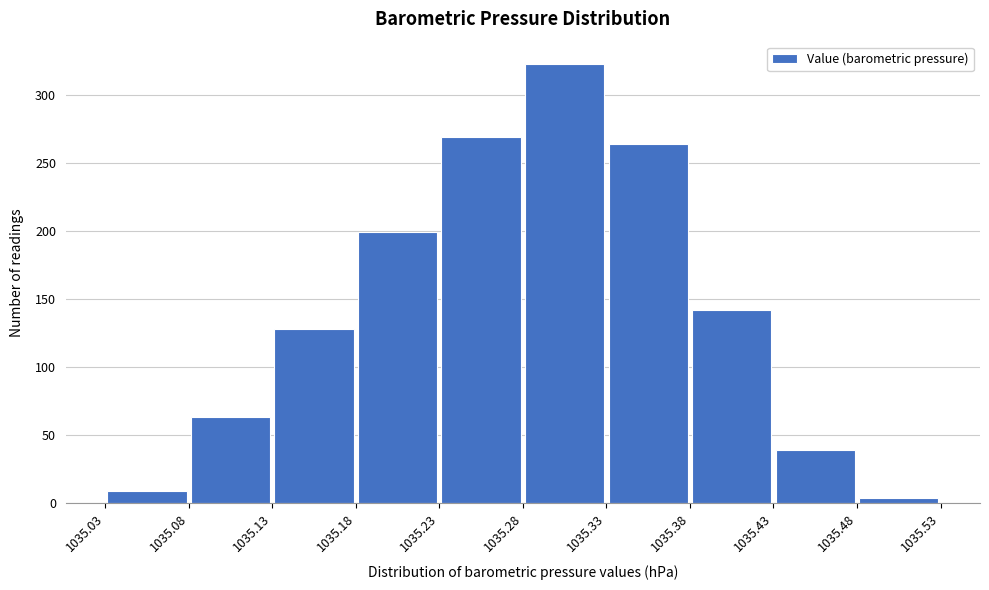

Reading left to right, transcribe this chart: for each bar, give the range it covers on the x-axis and its height. The values are not printed on the chart, so give them approximately, as read against the axis.

1035.03 to 1035.08: 10
1035.08 to 1035.13: 65
1035.13 to 1035.18: 130
1035.18 to 1035.23: 200
1035.23 to 1035.28: 270
1035.28 to 1035.33: 325
1035.33 to 1035.38: 265
1035.38 to 1035.43: 140
1035.43 to 1035.48: 40
1035.48 to 1035.53: under 5